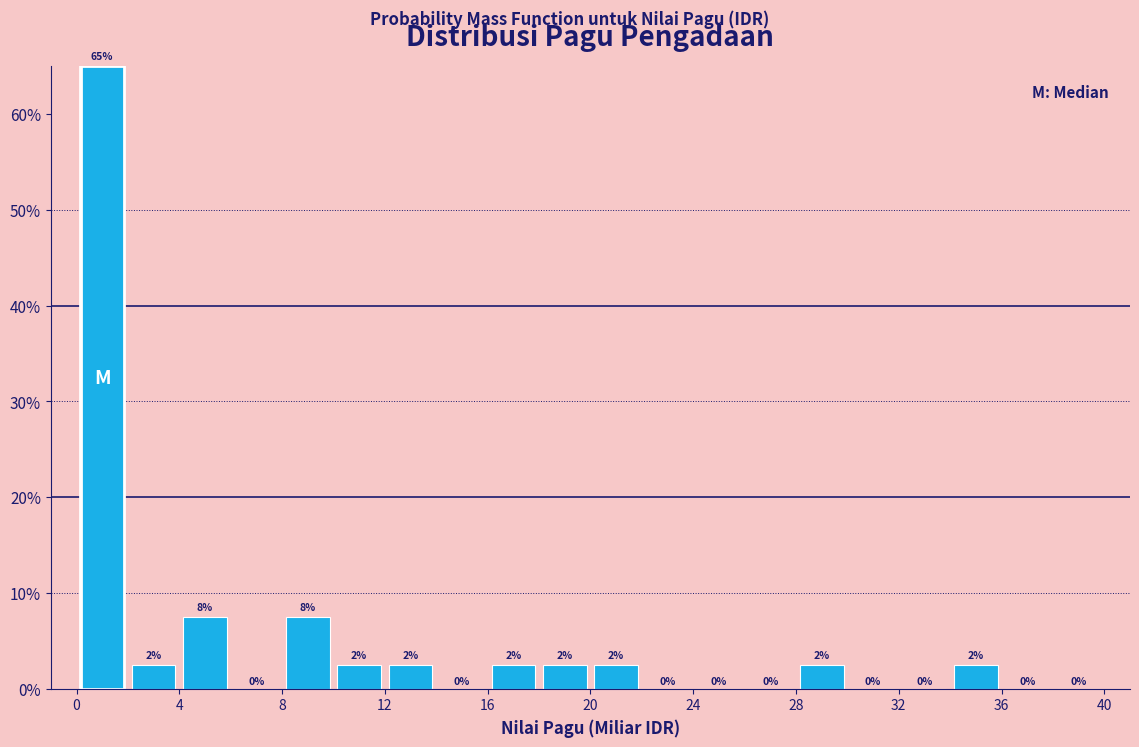

Which range on the x-axis has the tallest bar?

0 to 2